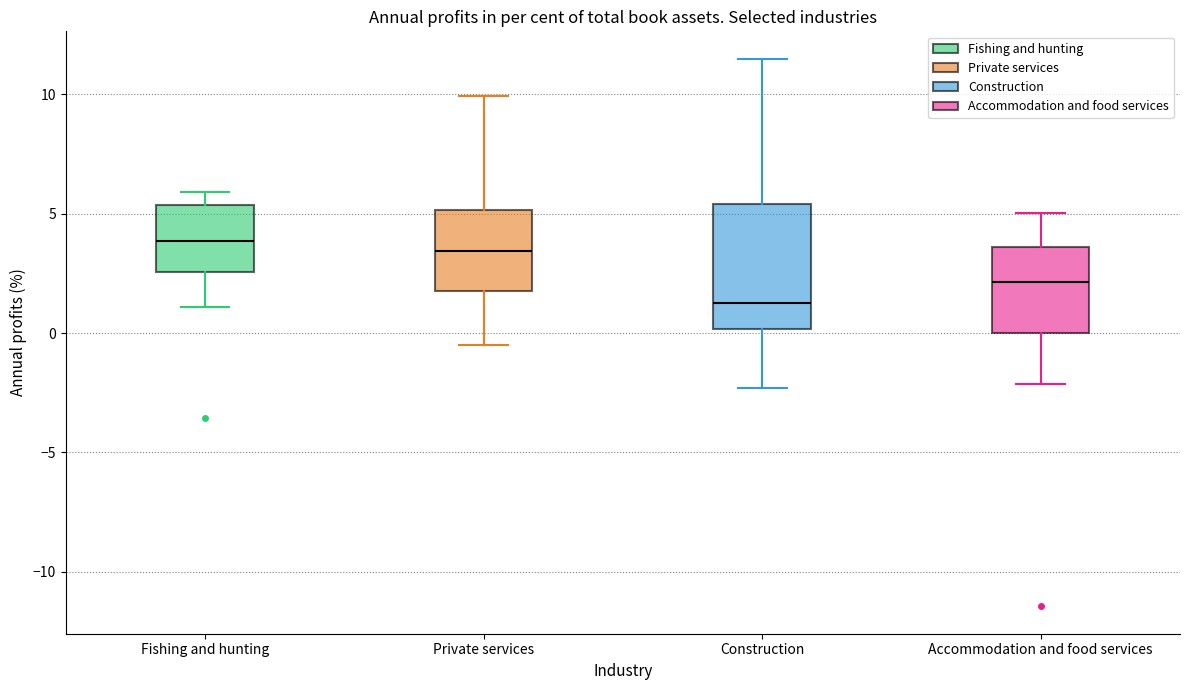

Where is the lower edge of the box for Accommodation and food services on the y-axis? The values are not printed on the chart, so give them approximately, as read against the axis.

0.0